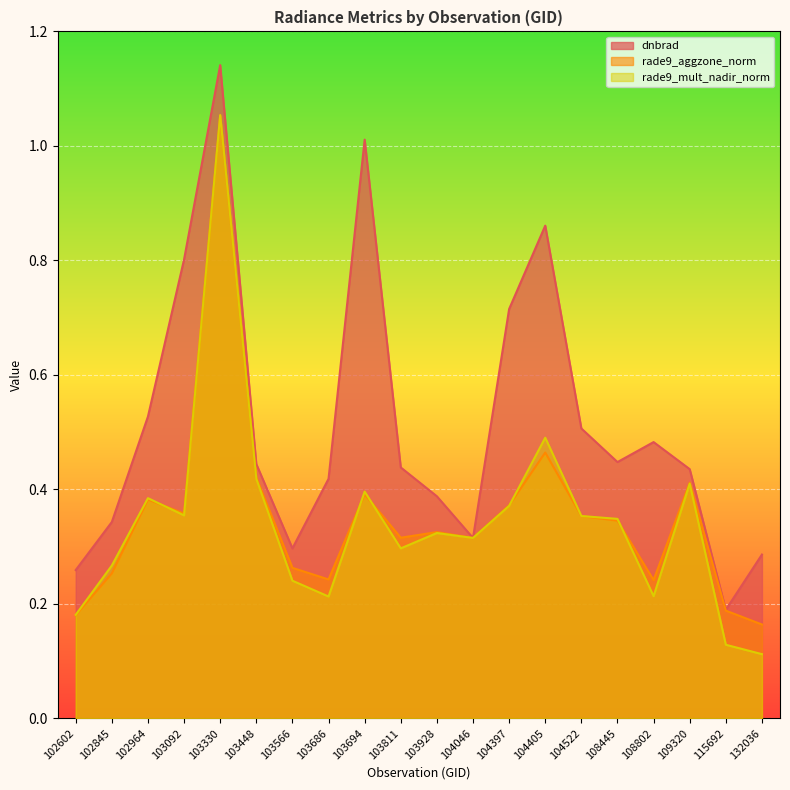

Rank the series at 108802 from lowest to highest value.

rade9_mult_nadir_norm, rade9_aggzone_norm, dnbrad